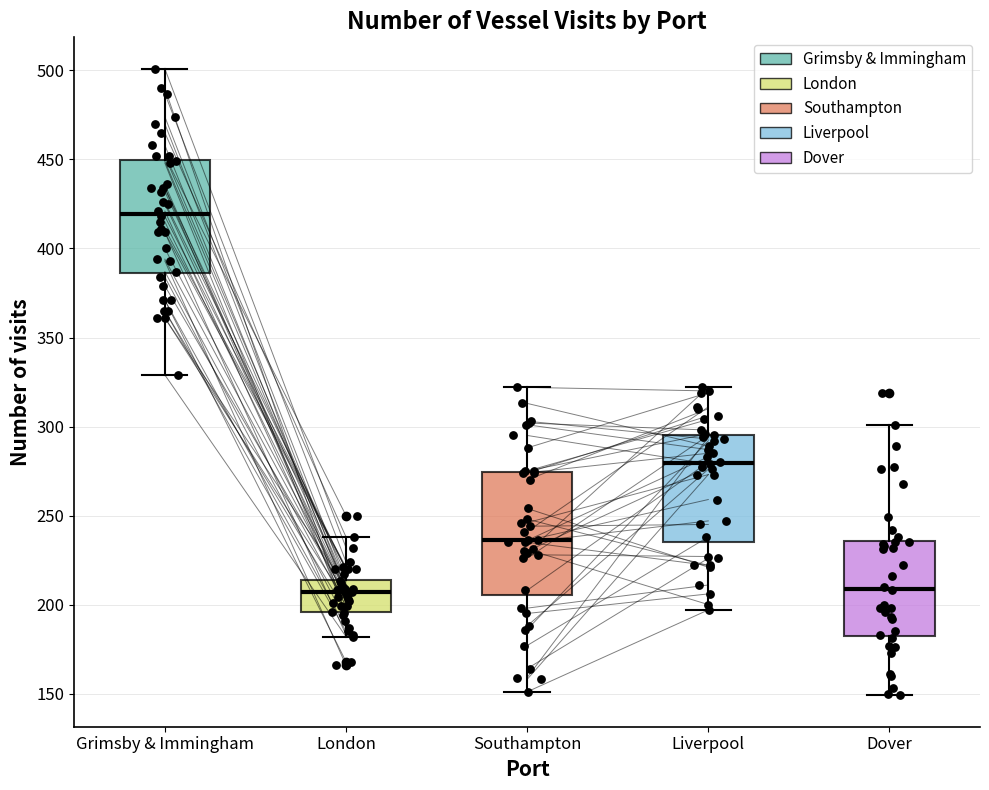

Reading left to right, read every box against the y-axis: the position of its median line, the range the box covers, and the ends of its whiskers. The values are not printed on the chart, so give them approximately, as read against the axis.

Grimsby & Immingham: median 420, box 385 to 450, whiskers 330 to 500
London: median 205, box 195 to 215, whiskers 180 to 240
Southampton: median 235, box 205 to 275, whiskers 150 to 320
Liverpool: median 280, box 235 to 295, whiskers 195 to 320
Dover: median 210, box 185 to 235, whiskers 150 to 300